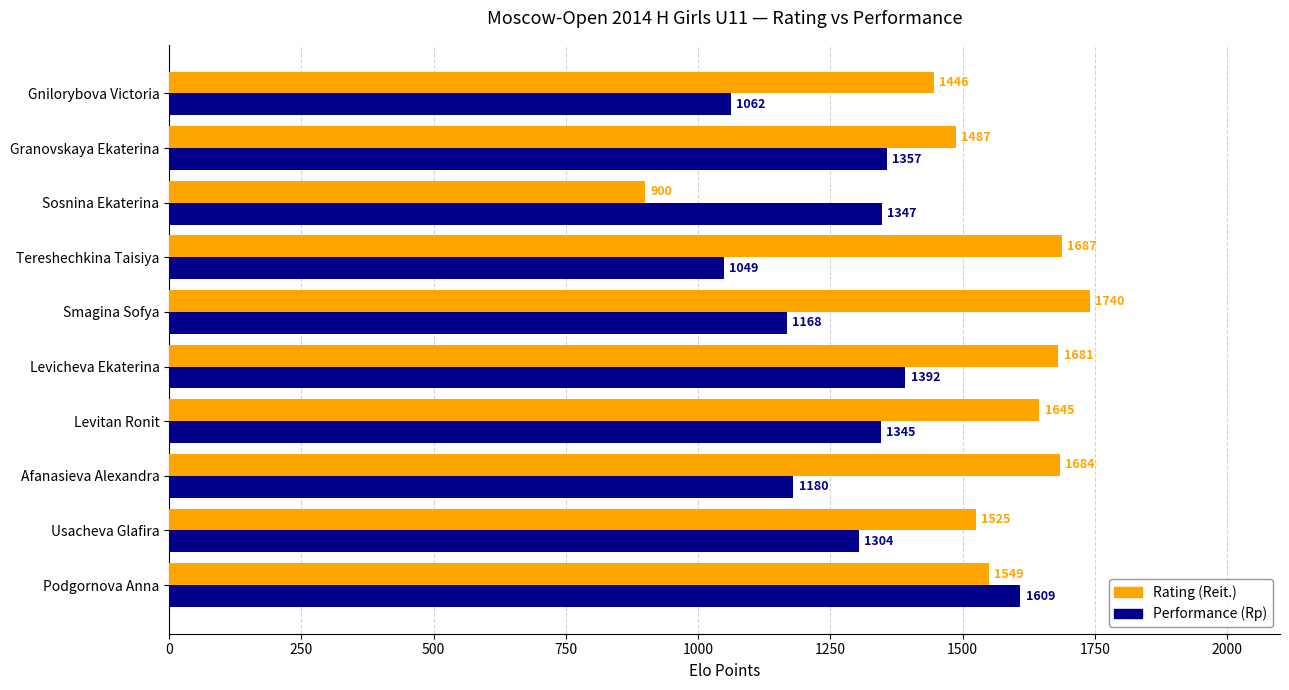

What is the difference between the maximum and minimum values in the Rating (Reit.) series?

840